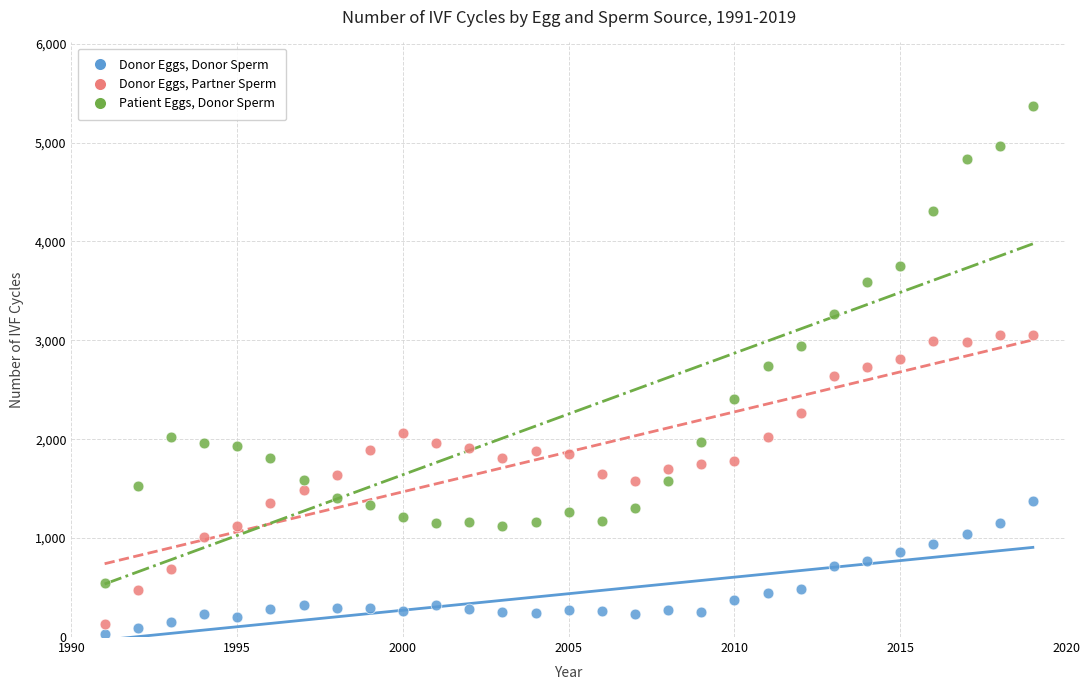

Across all data points, what is the range of X values (max minus min)?

28